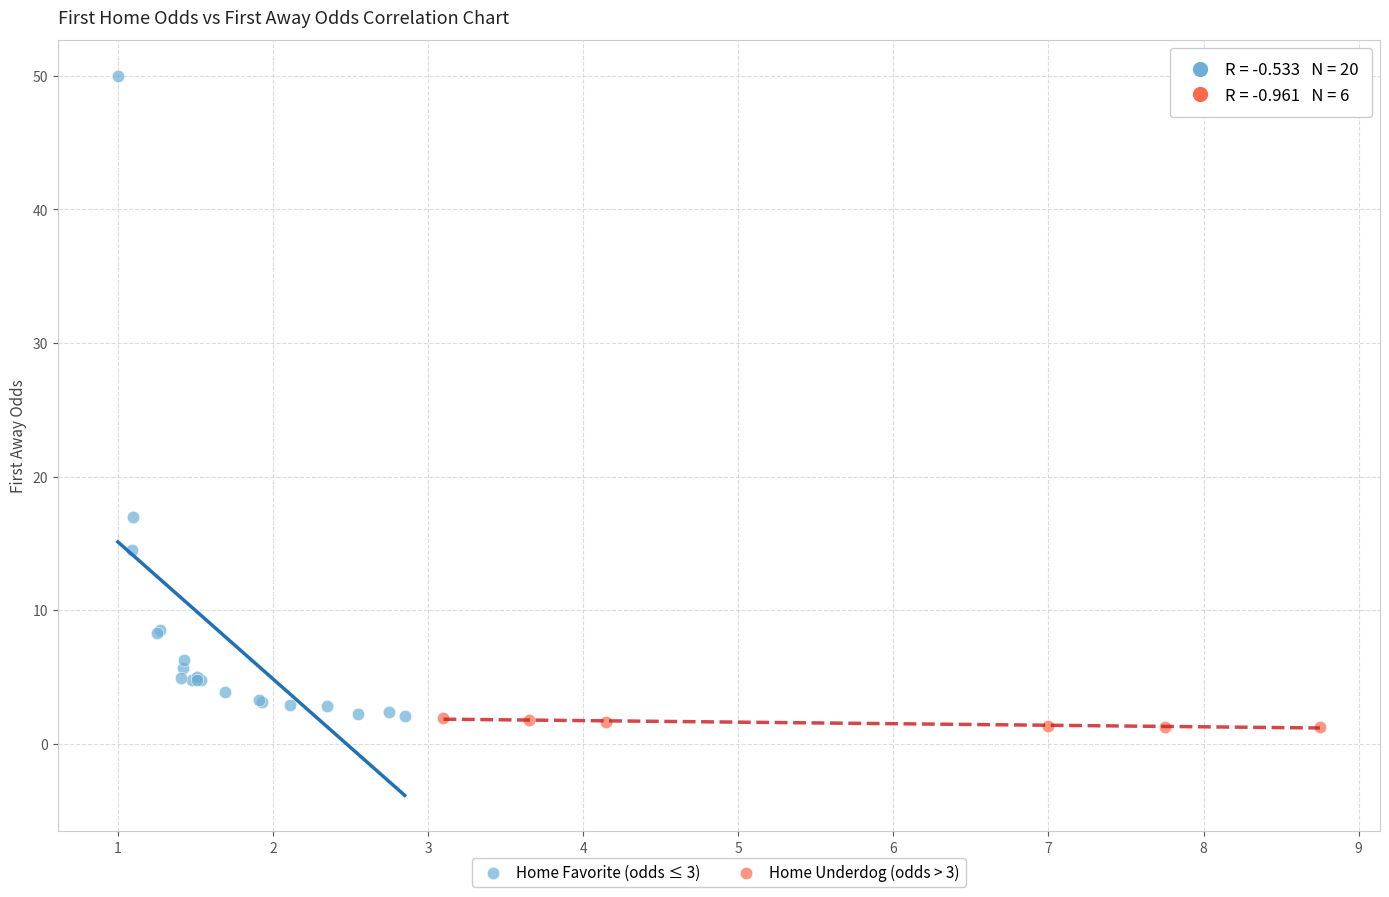

What are all the series names shown in the legend?

Home Favorite (odds ≤ 3), Home Underdog (odds > 3)